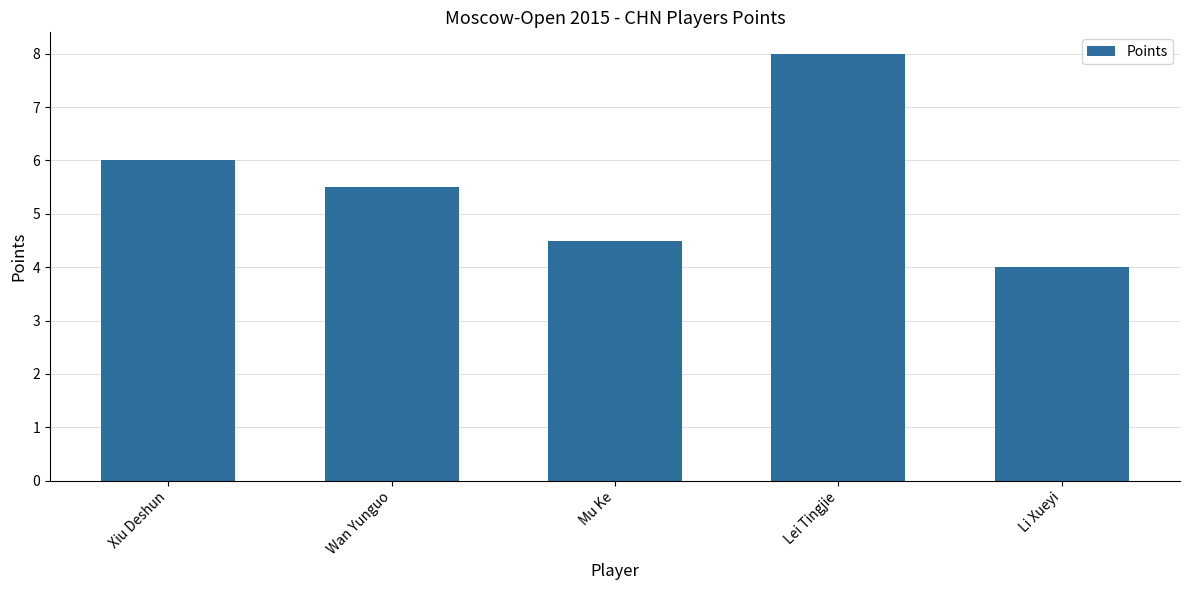

Count the number of values greater than 5.

3